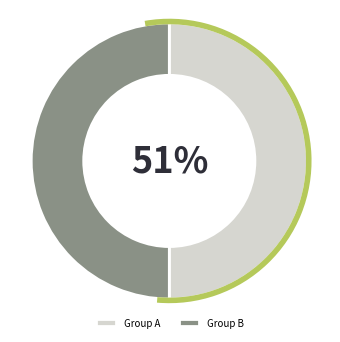

Approximately how many times larger is the value at 1 compared to 2?

1.0